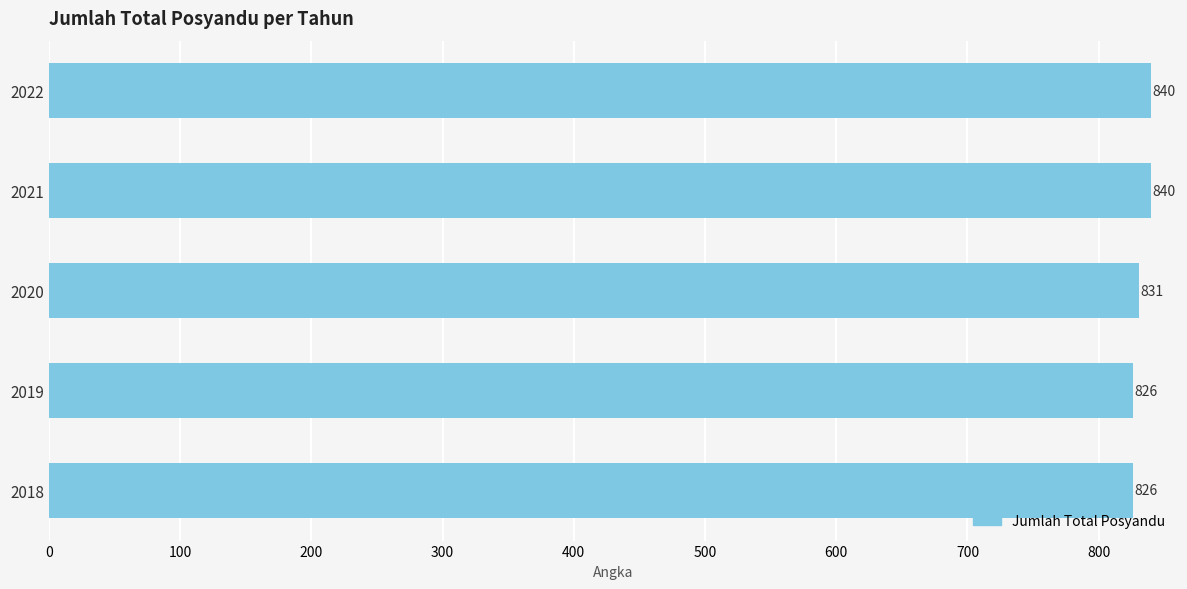

What is the change in value from 2019 to 2022?

+14